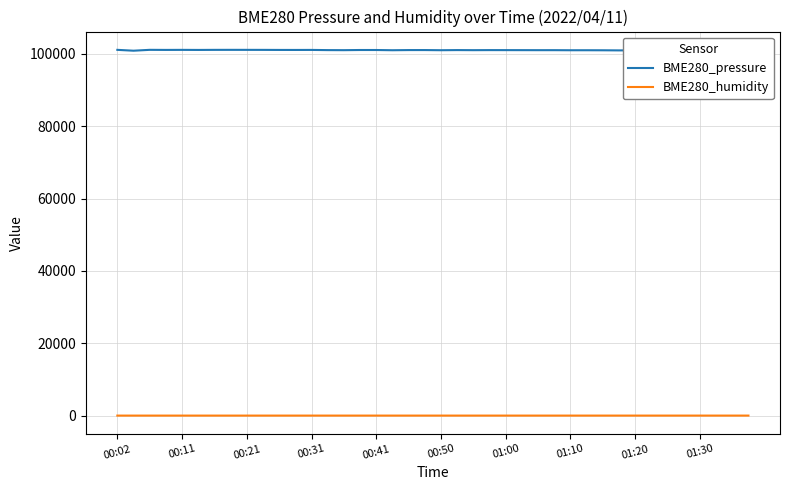

Which series has the largest total across all categories?

BME280_pressure